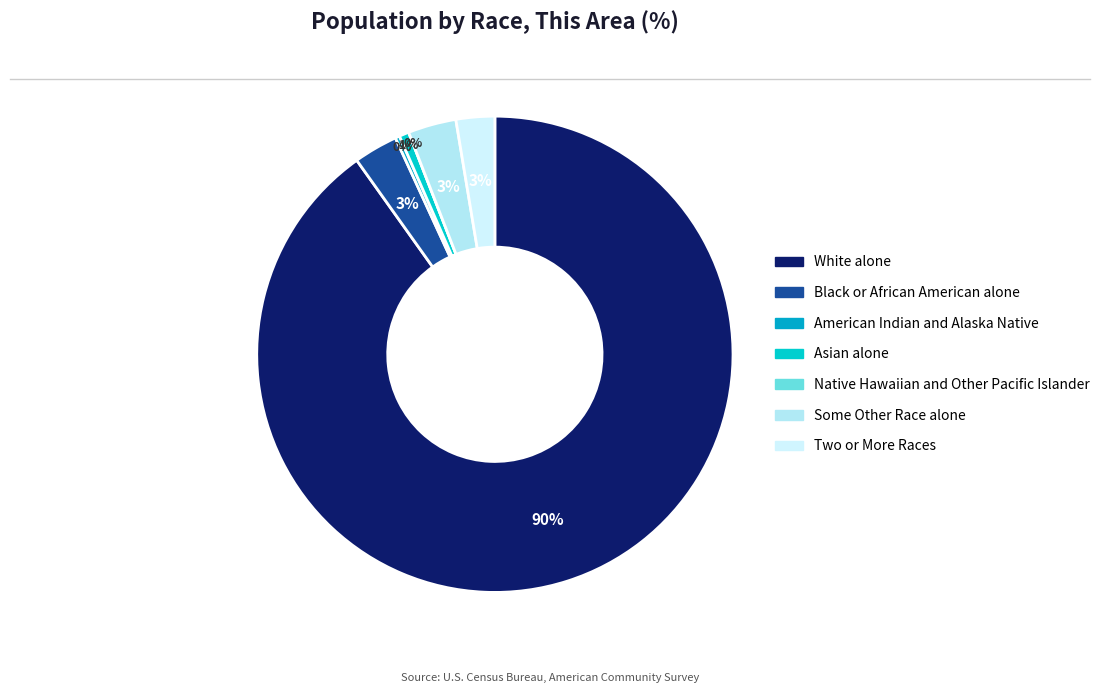

Does any single category account for the majority?

Yes